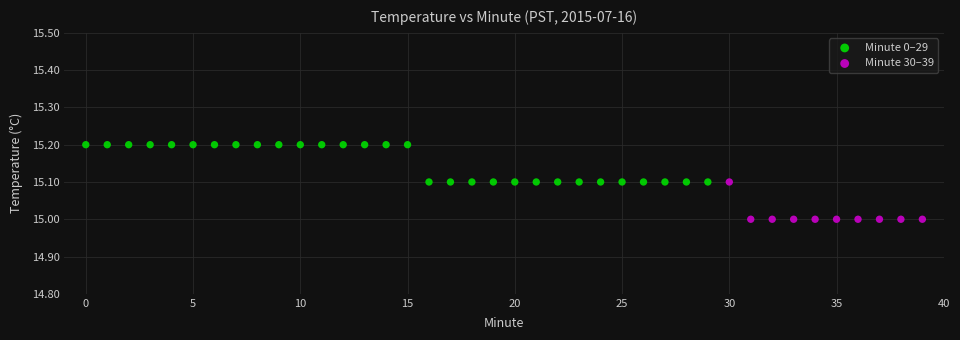

Which series reaches the minimum Y coordinate?

Minute 30–39